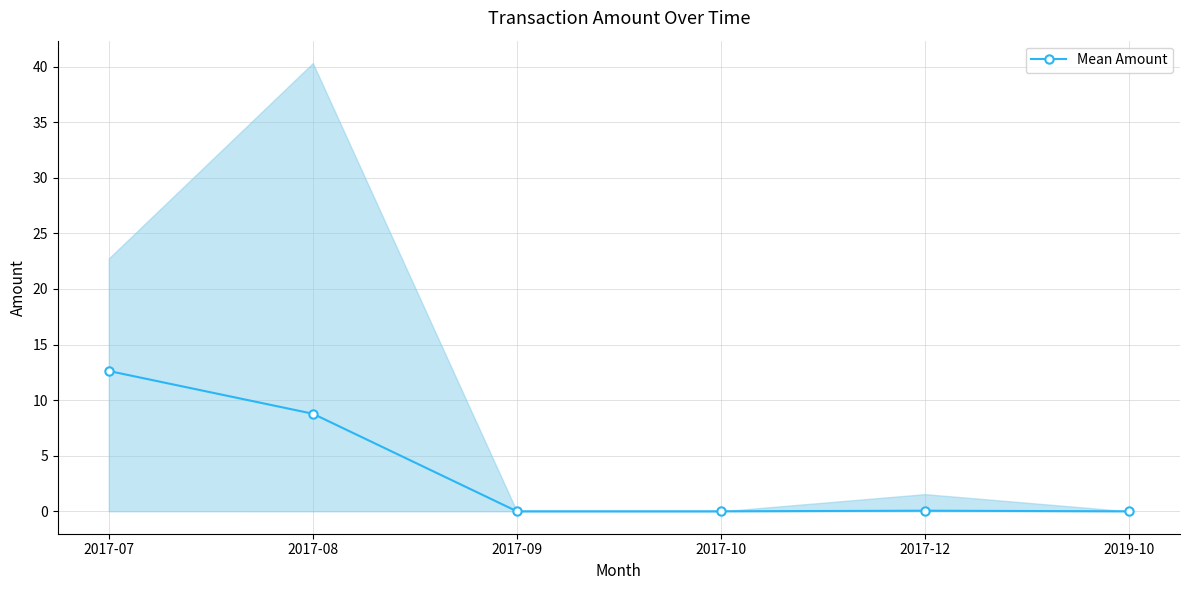

Rank the categories by value from highest to lowest.

2017-07, 2017-08, 2017-12, 2017-10, 2017-09, 2019-10